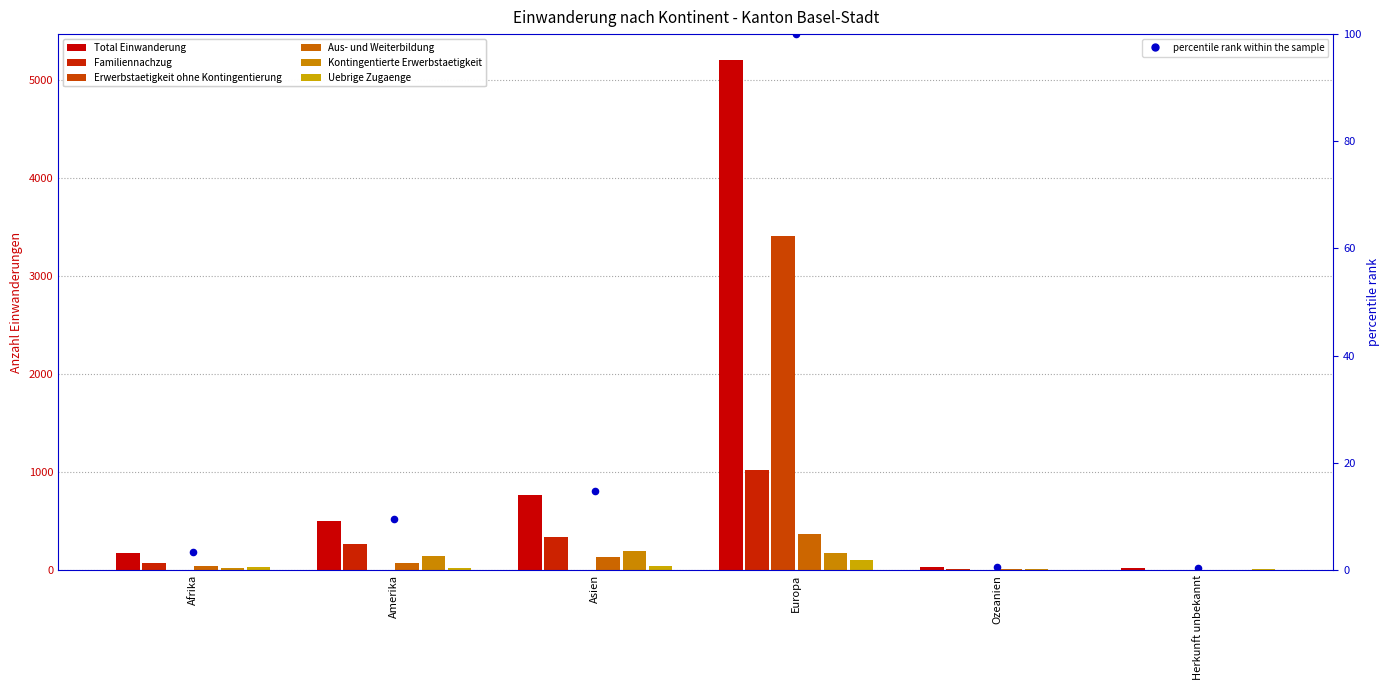

Which series has the largest total across all categories?

Total Einwanderung